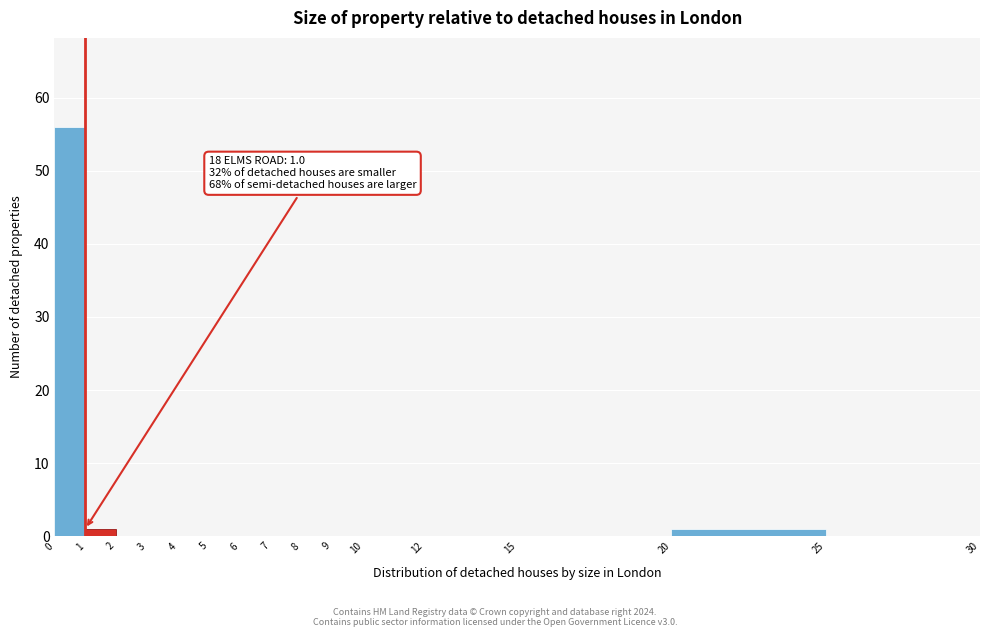

Over which range of the x-axis is the bar tallest?

0 to 1